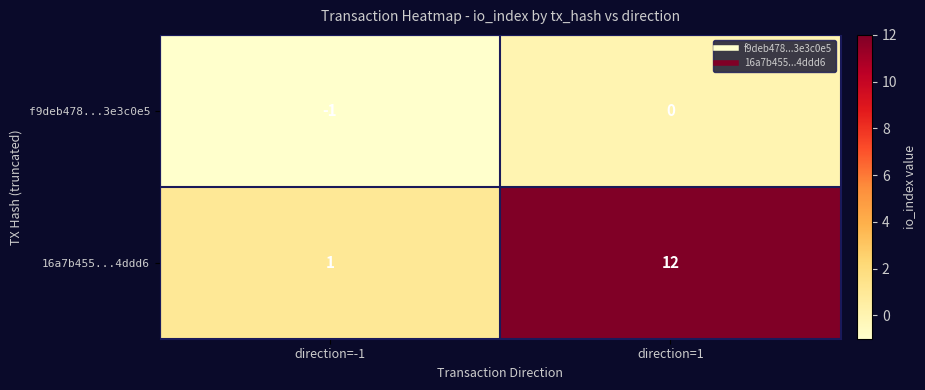

What is the sum of all 16a7b455...4ddd6 values?

13